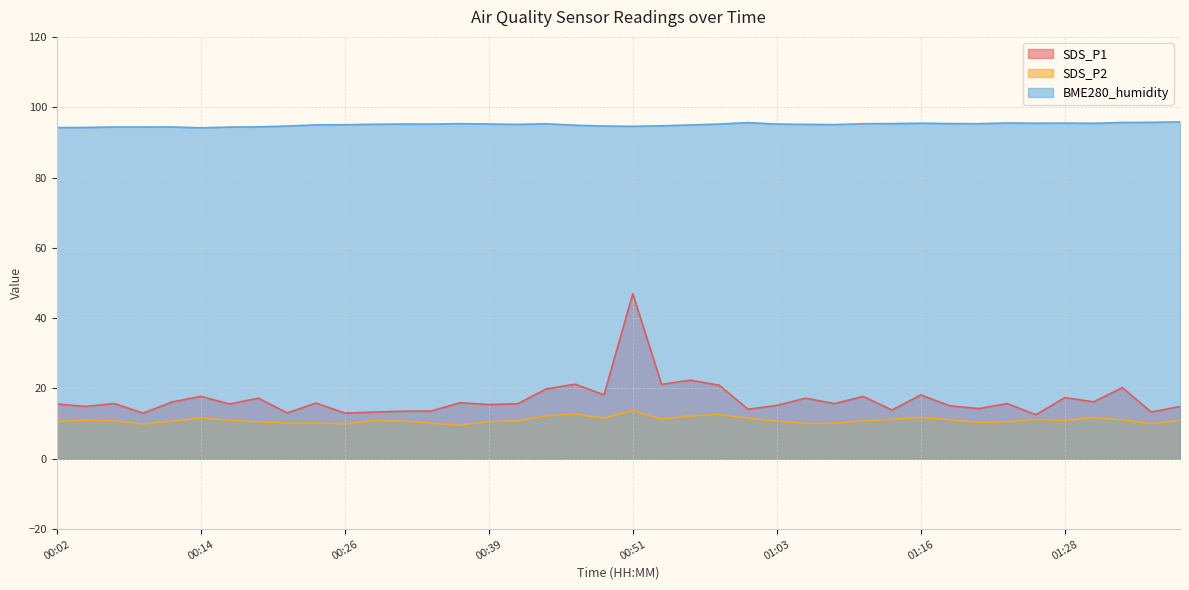

At how many categories does at least one series exceed 20?

40